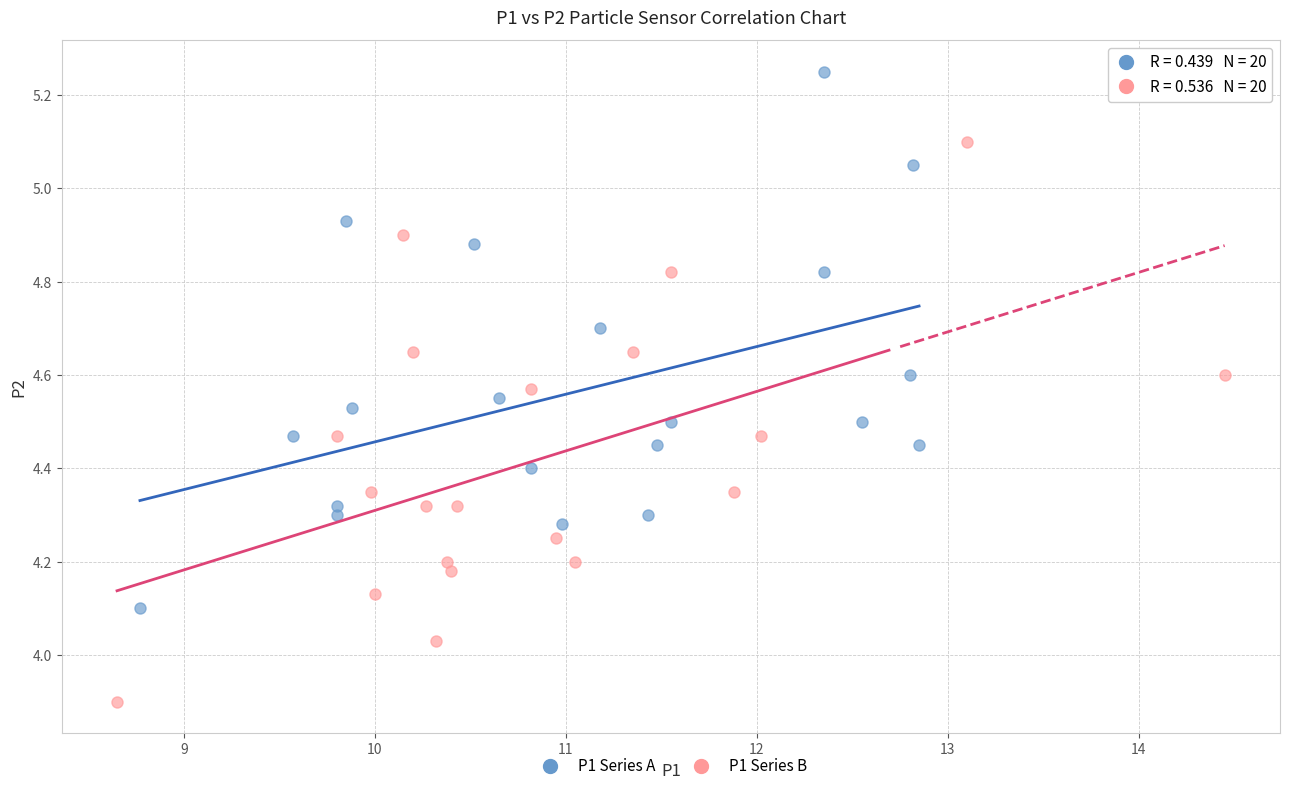

Which series has the largest Y range (max minus min)?

P1 Series B